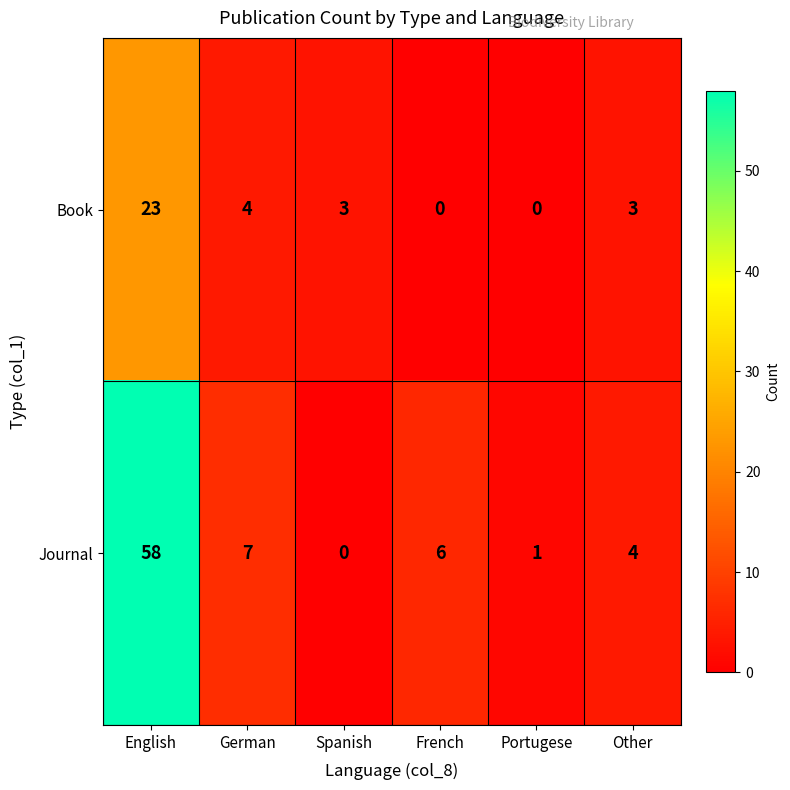

The value of Book at English is 11. True or false?

False